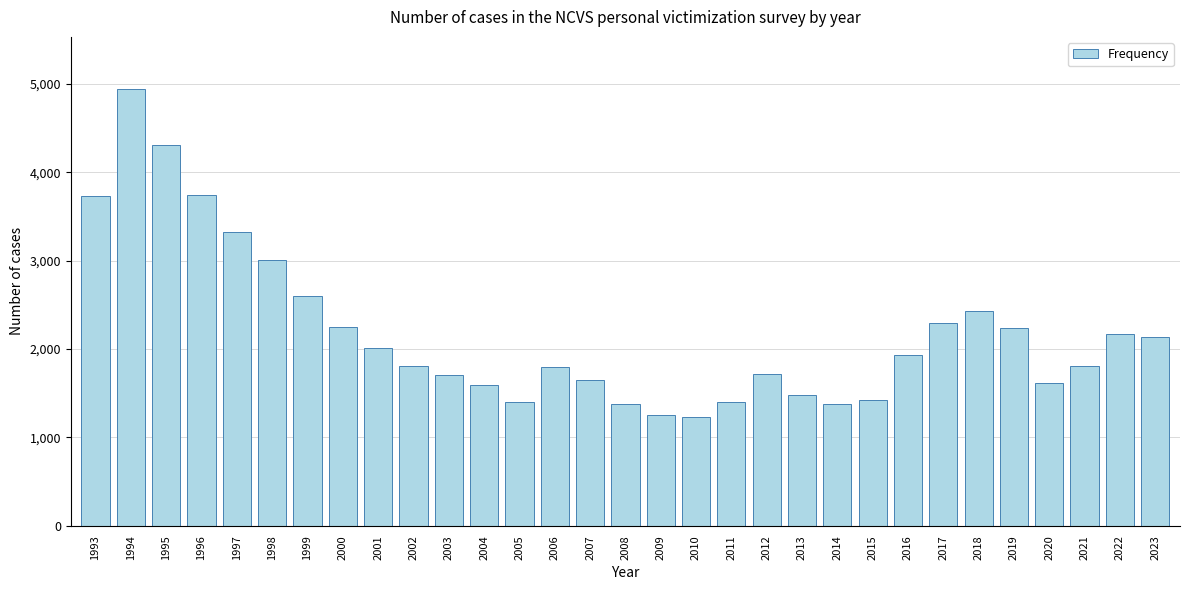

What is the change in value from 2002 to 2014?

-437